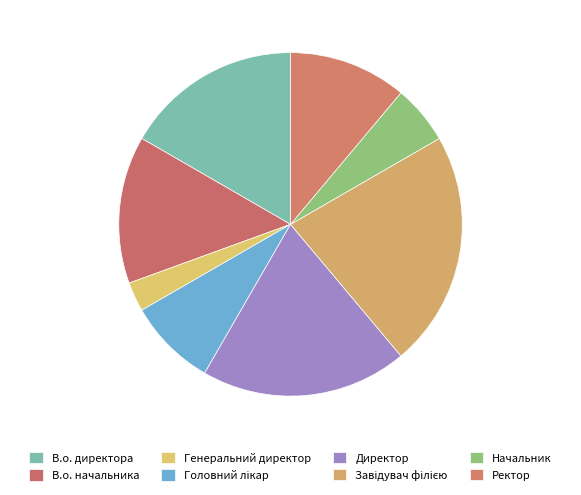

Rank the categories by value from lowest to highest.

Генеральний директор, Начальник, Головний лікар, Ректор, В.о. начальника, В.о. директора, Директор, Завідувач філією